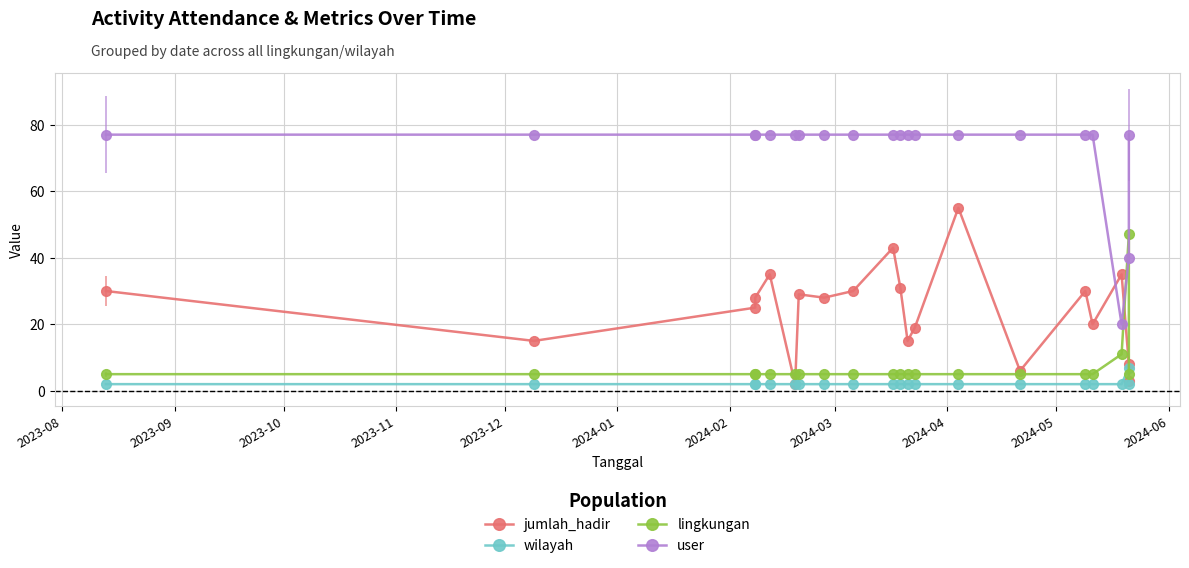

What is the average value of the jumlah_hadir series?

24